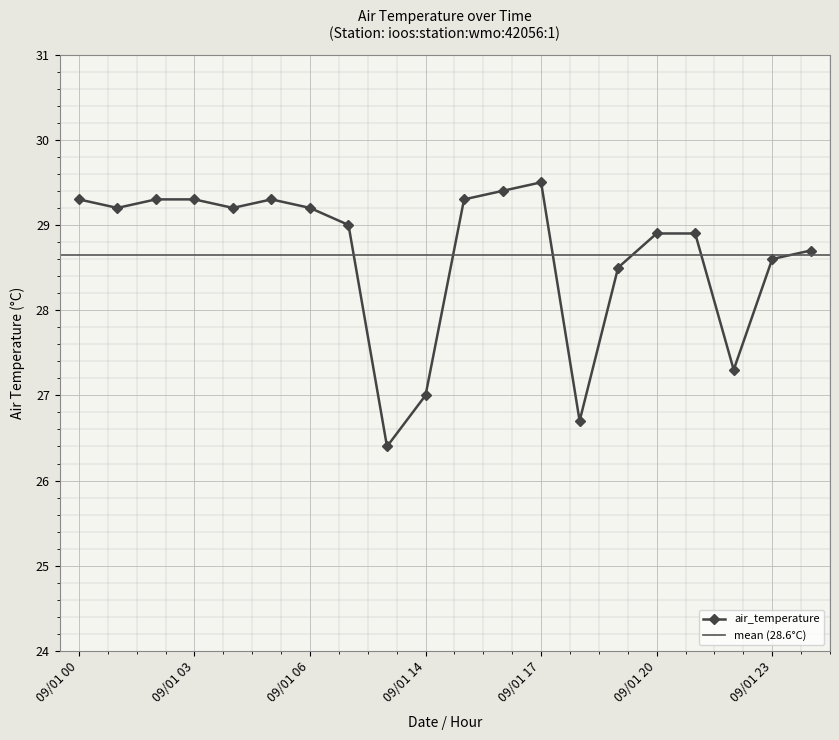

Reading left to right, list all the values displayed in this chart.

29.3	29.2	29.3	29.3	29.2	29.3	29.2	29.0	26.4	27.0	29.3	29.4	29.5	26.7	28.5	28.9	28.9	27.3	28.6	28.7